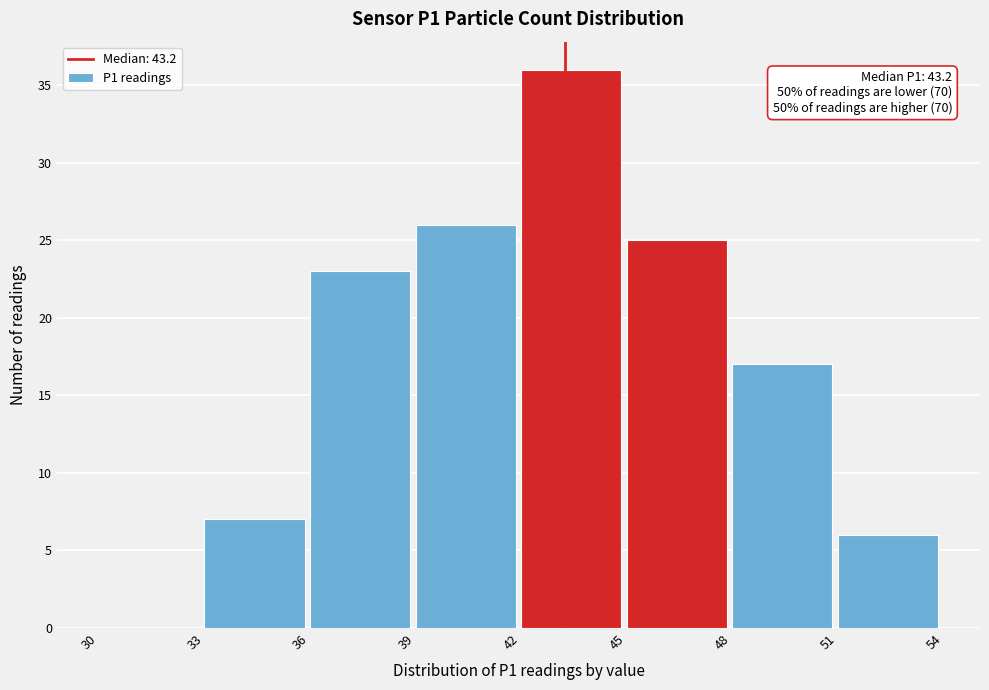

Over which range of the x-axis is the bar tallest?

42 to 45